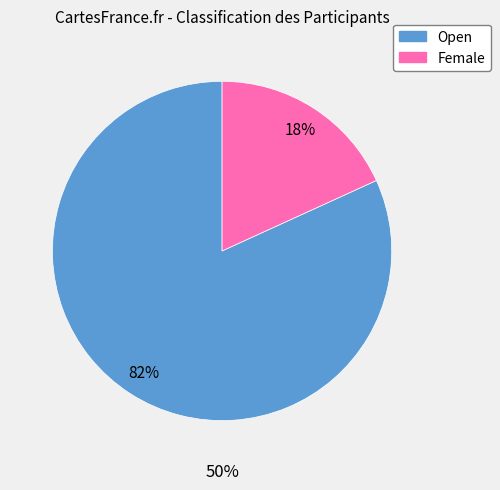

Does Open account for over 50% of the chart?

Yes